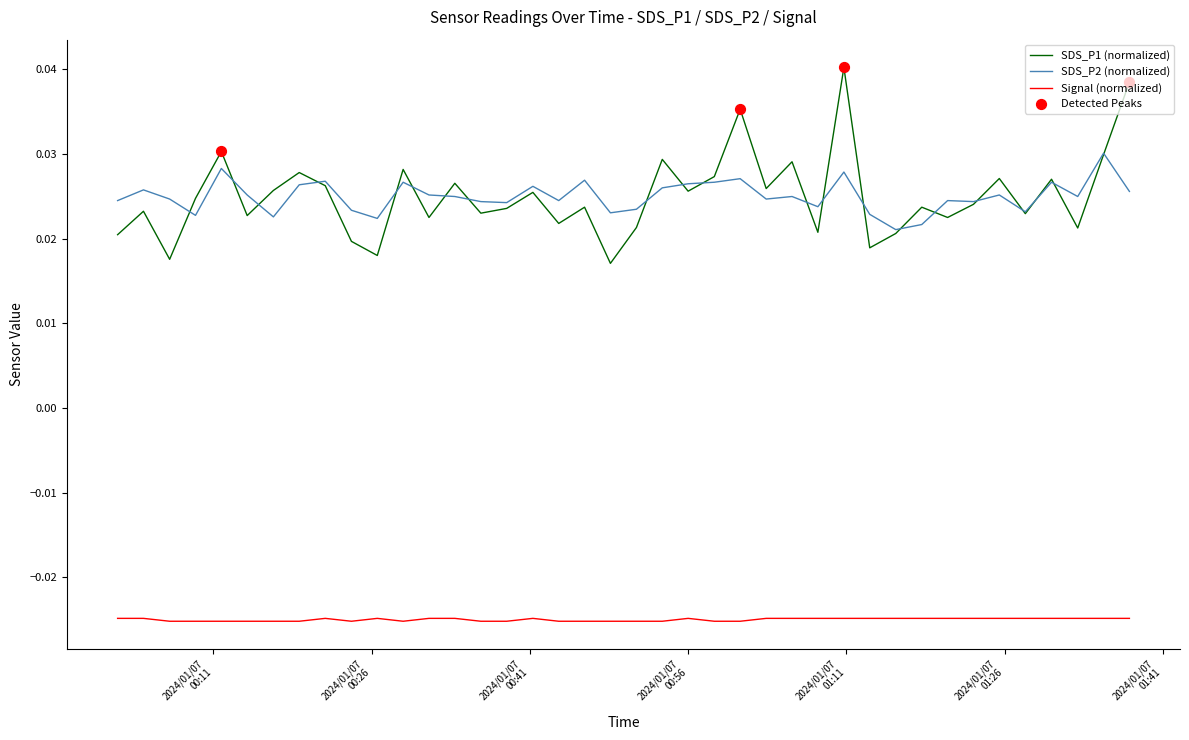

Which series has the largest range (max minus min)?

SDS_P1 (normalized)